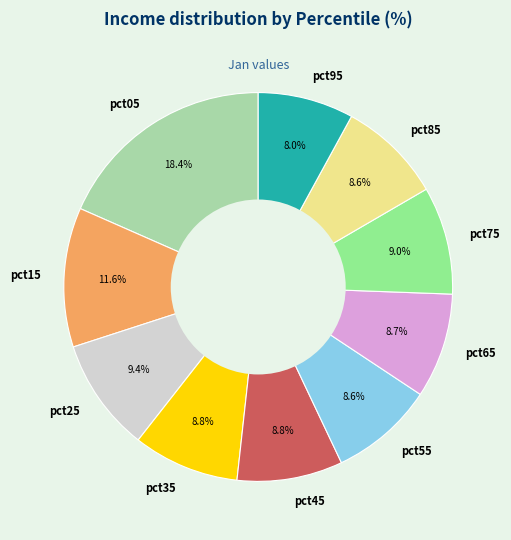

What is the largest slice in the pie chart?

pct05